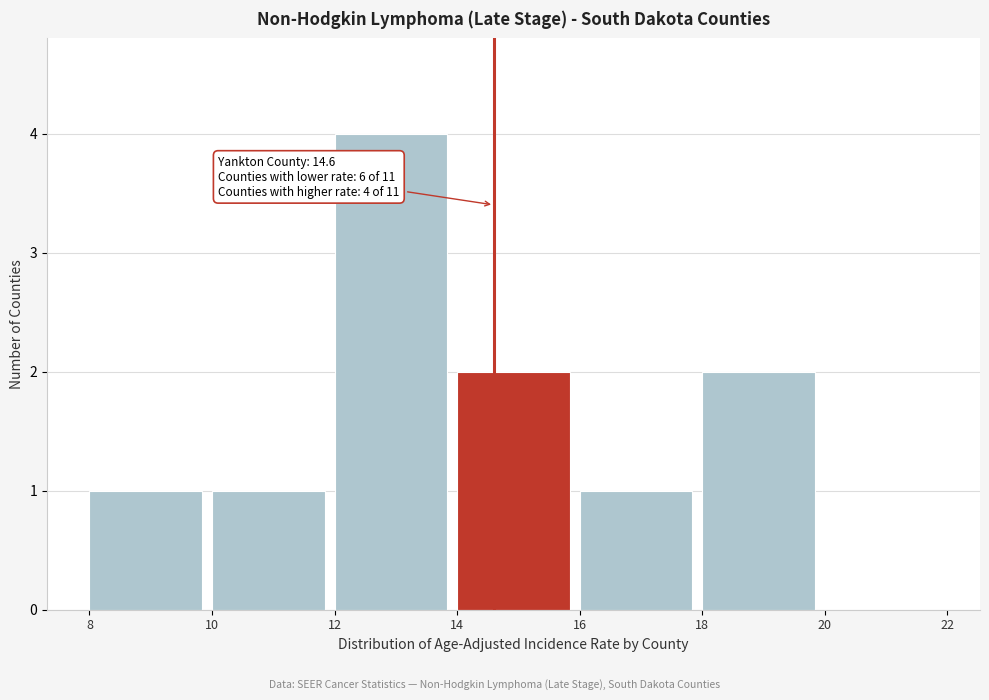

Which range on the x-axis has the tallest bar?

12 to 14